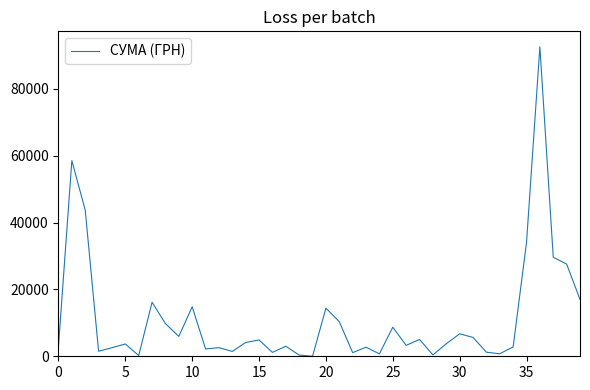

What is the difference between the maximum and minimum values?

92546.2